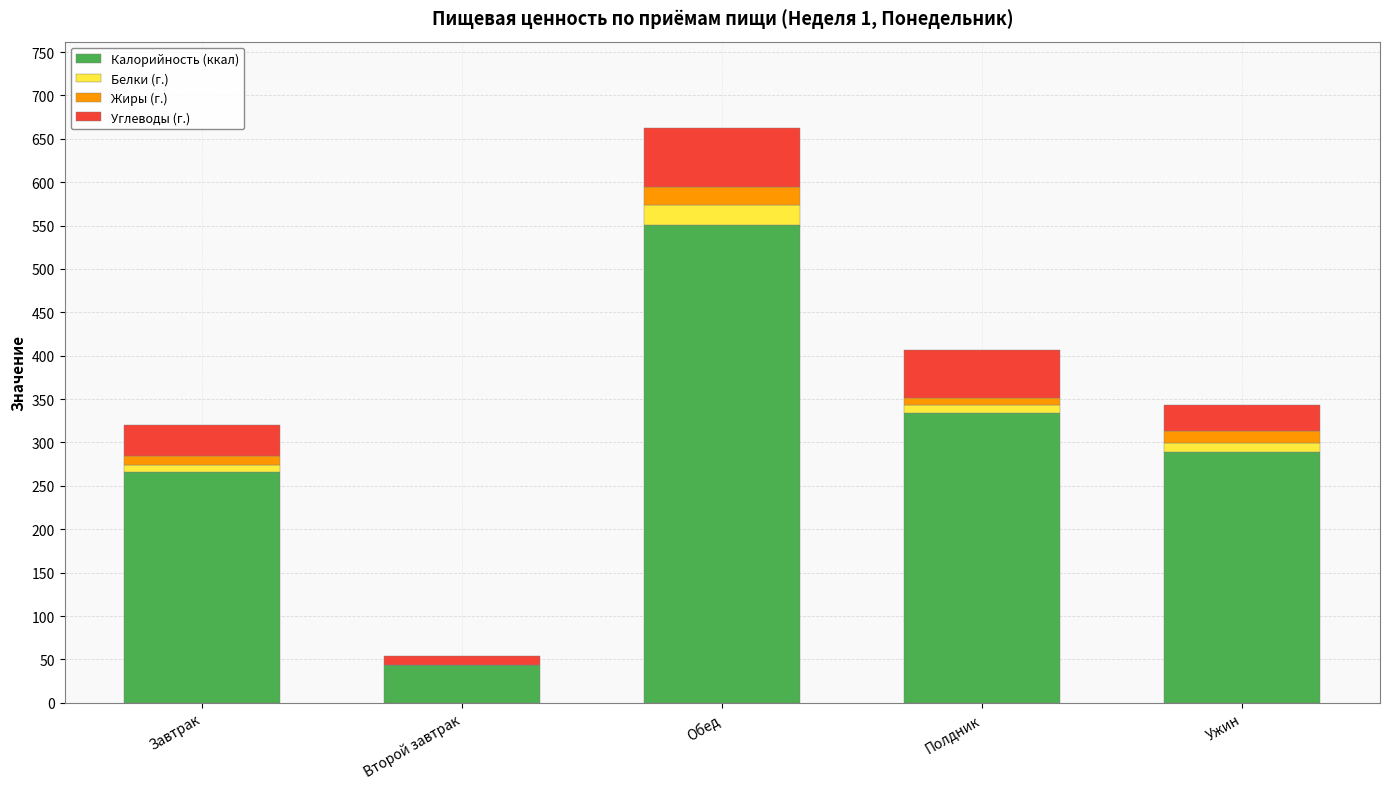

At which label does Калорийность (ккал) reach its peak?

Обед